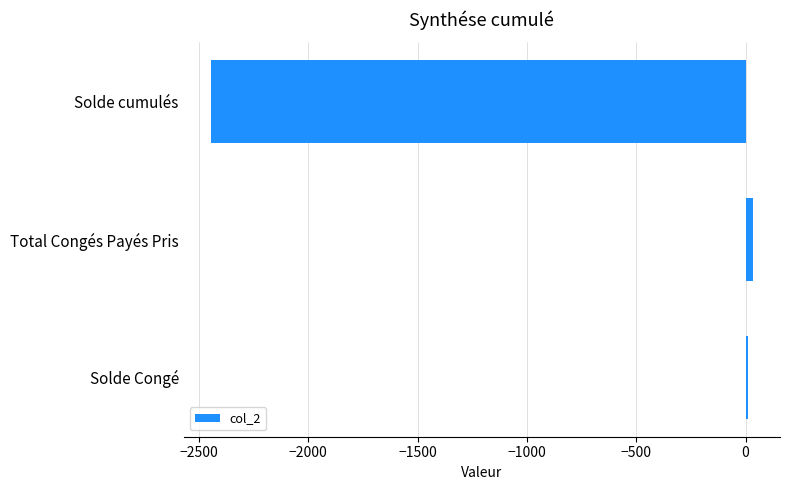

What is the smallest value displayed?

-2445.6